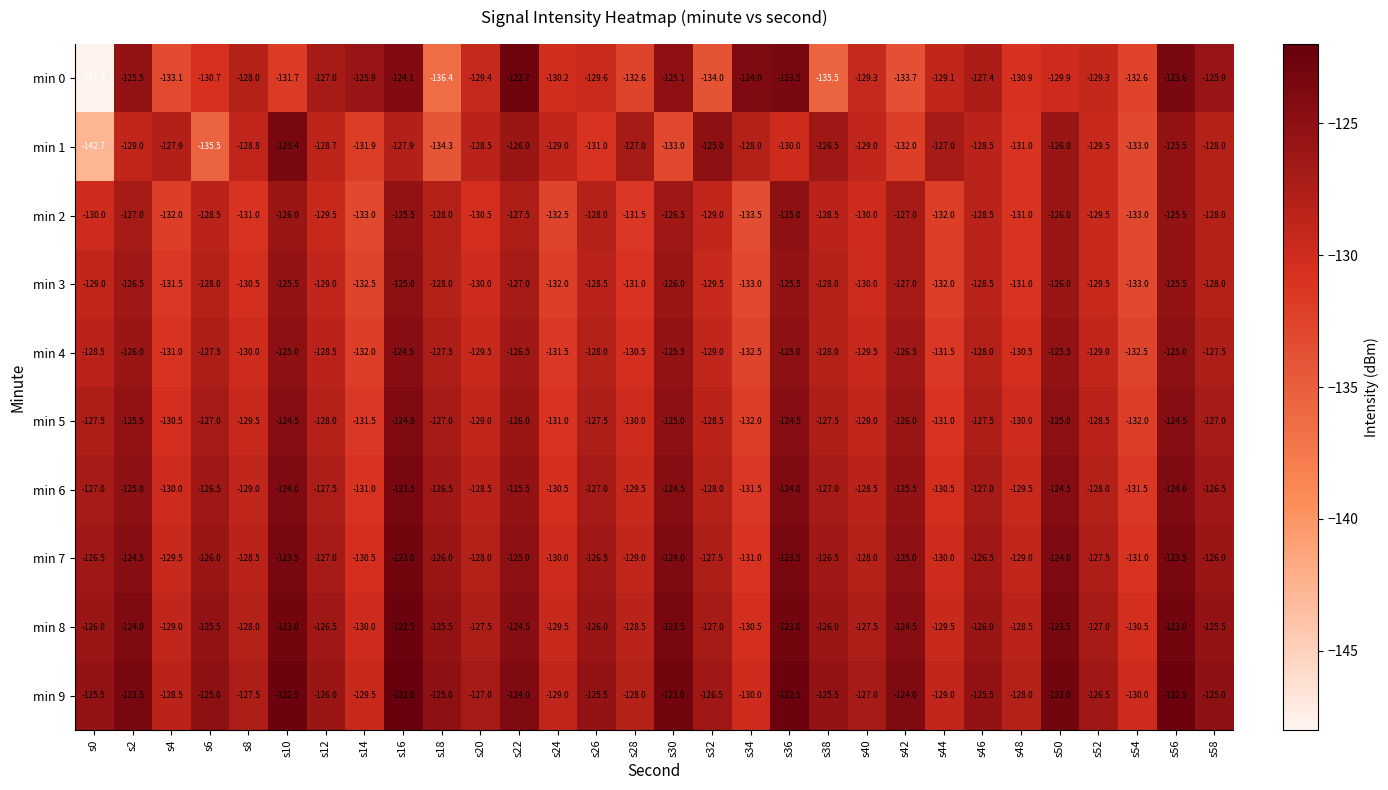

Is it true that min 0 equals -128.0 at s8?

True